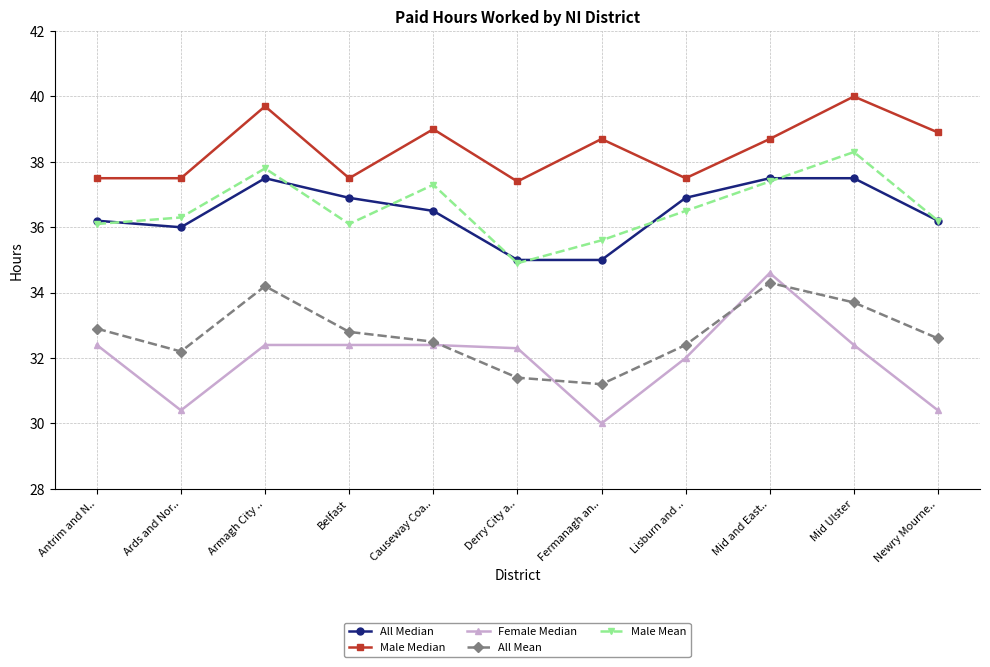

At which label does All Median first exceed 36?

Antrim and N..